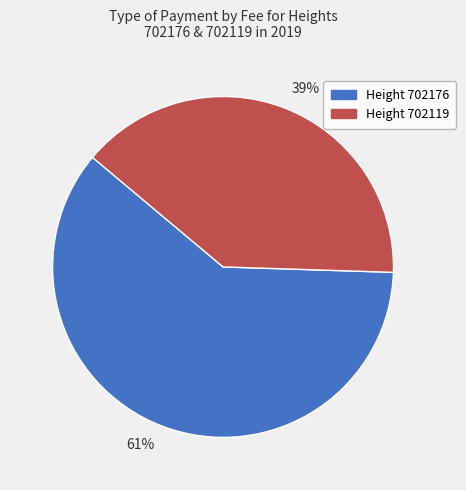

Is the sum of 39% and 61% greater than half?

Yes